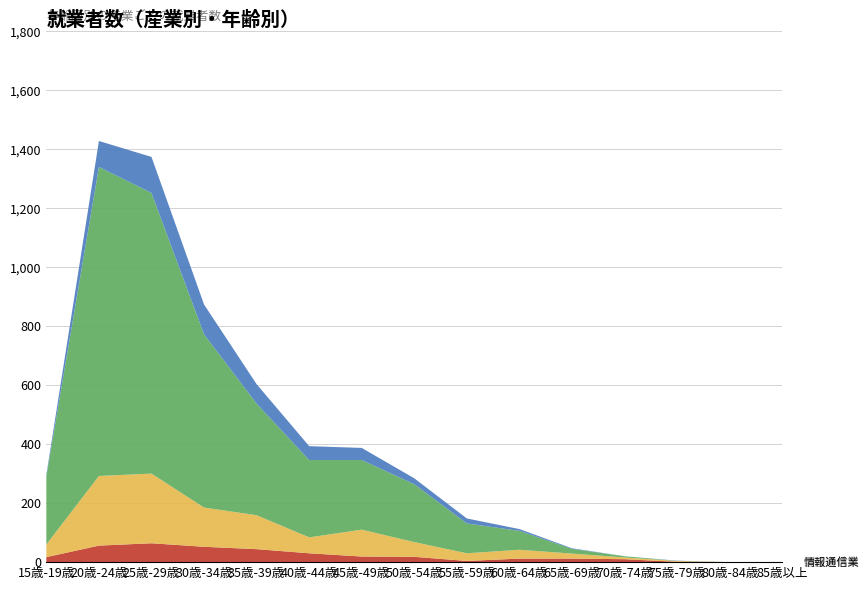

Reading left to right, list all the values displayed in this chart.

農業・林業: 17	56	64	52	44	30	19	18	4	12	12	10	1	0	0
建設業: 43	236	236	133	115	54	91	50	26	30	17	6	3	0	0
製造業: 231	1047	951	587	378	262	236	196	101	64	16	4	0	0	0
情報通信業: 5	88	122	101	66	47	41	20	17	6	2	0	1	0	0